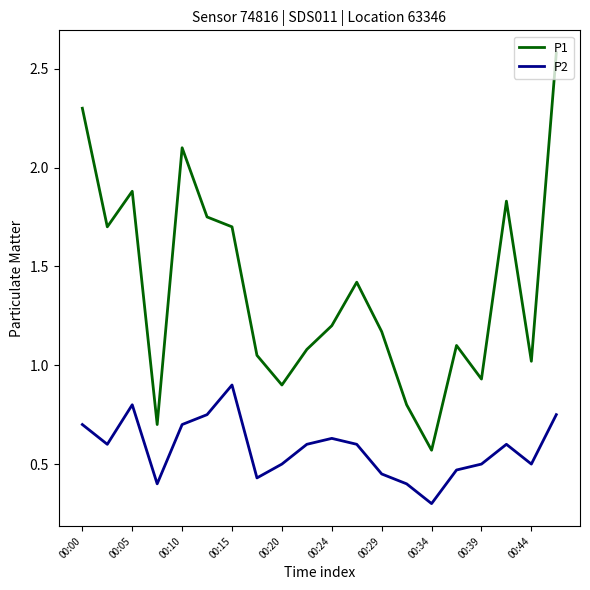

Which series has the largest total across all categories?

P1